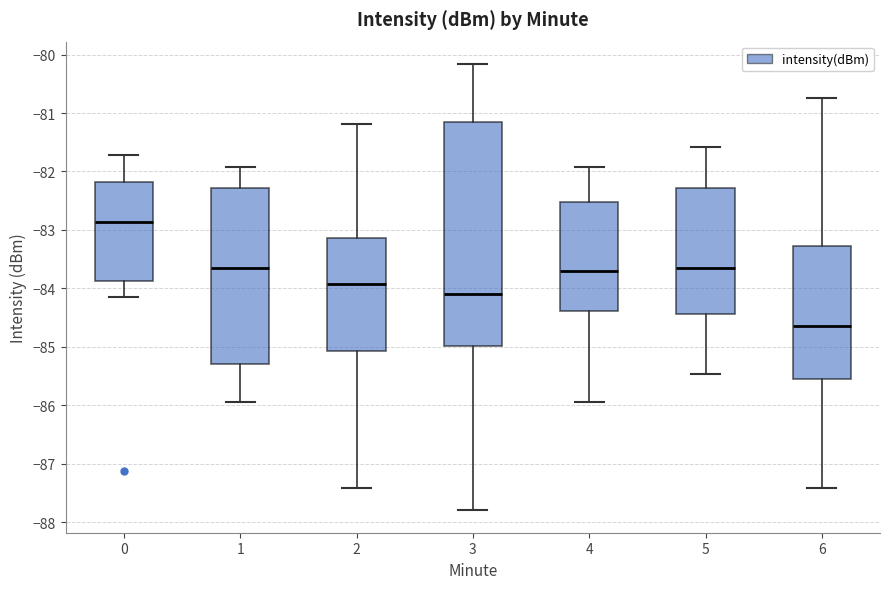

Which box has the lowest median line?

6